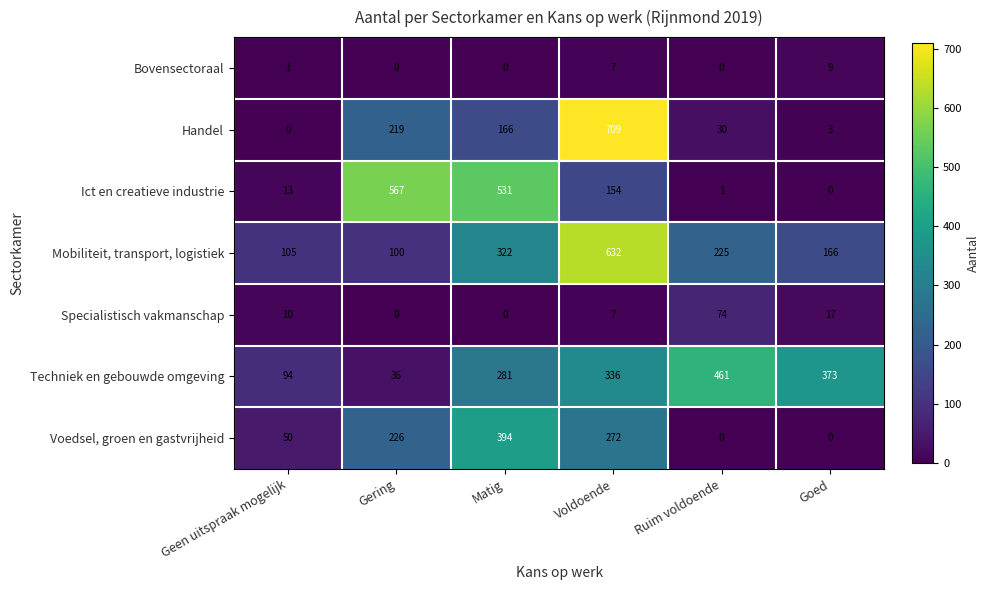

Rank the series by their maximum value, from lowest to highest.

Bovensectoraal, Specialistisch vakmanschap, Voedsel, groen en gastvrijheid, Techniek en gebouwde omgeving, Ict en creatieve industrie, Mobiliteit, transport, logistiek, Handel